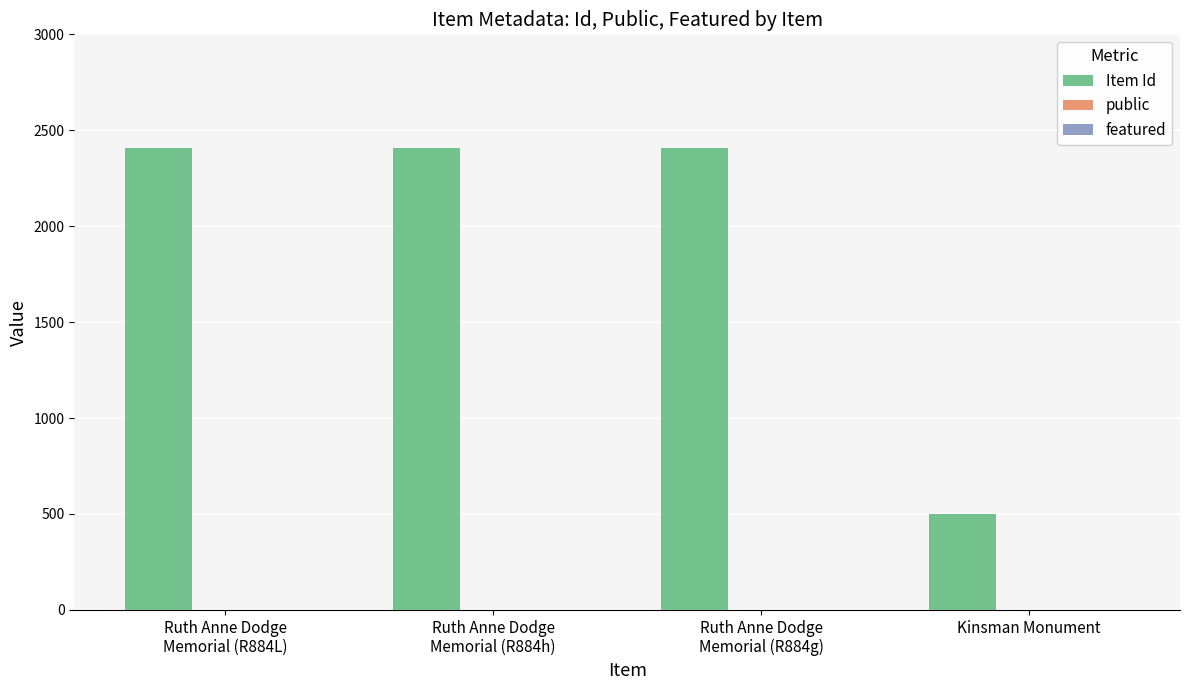

Which series has the largest total across all categories?

Item Id